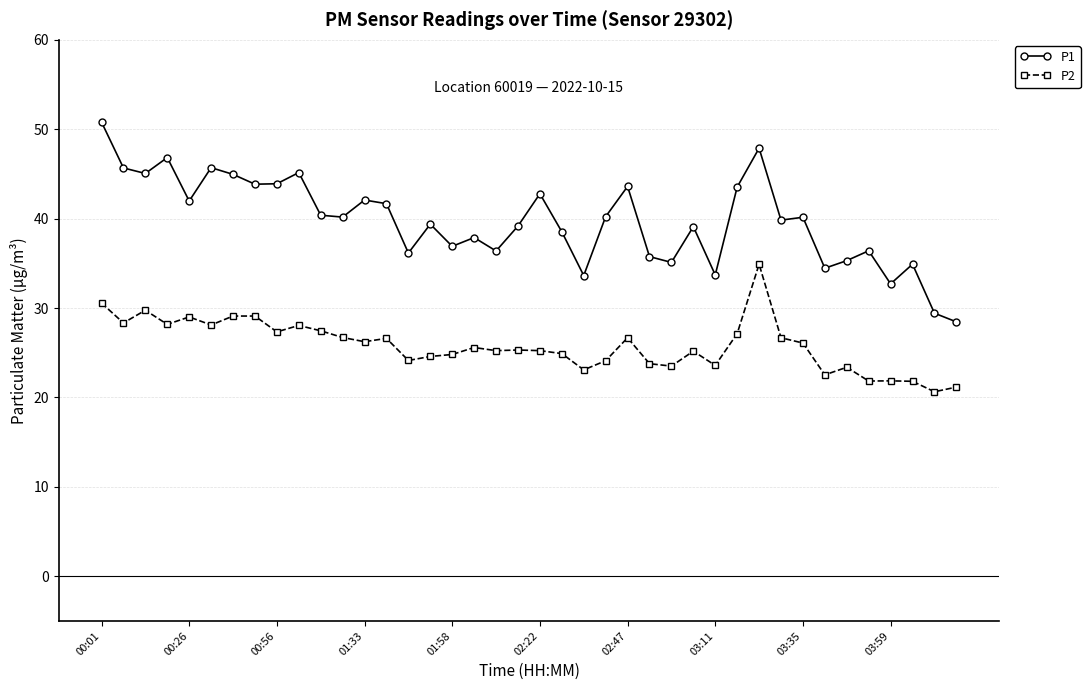

True or false: P2 has more than 2 interior local peaks.

True